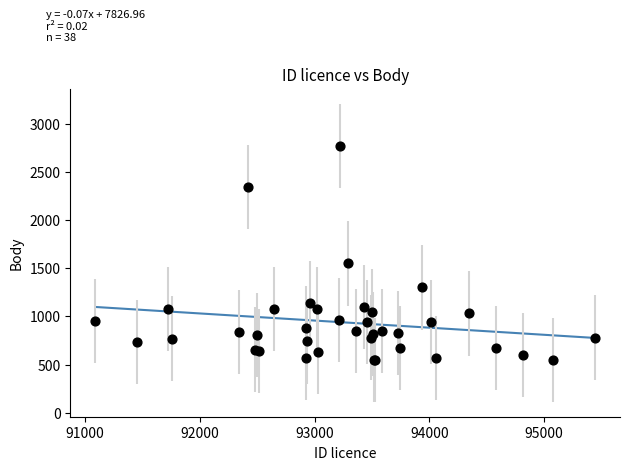

What Y value in the scatter plot is closest to 1660?

1550